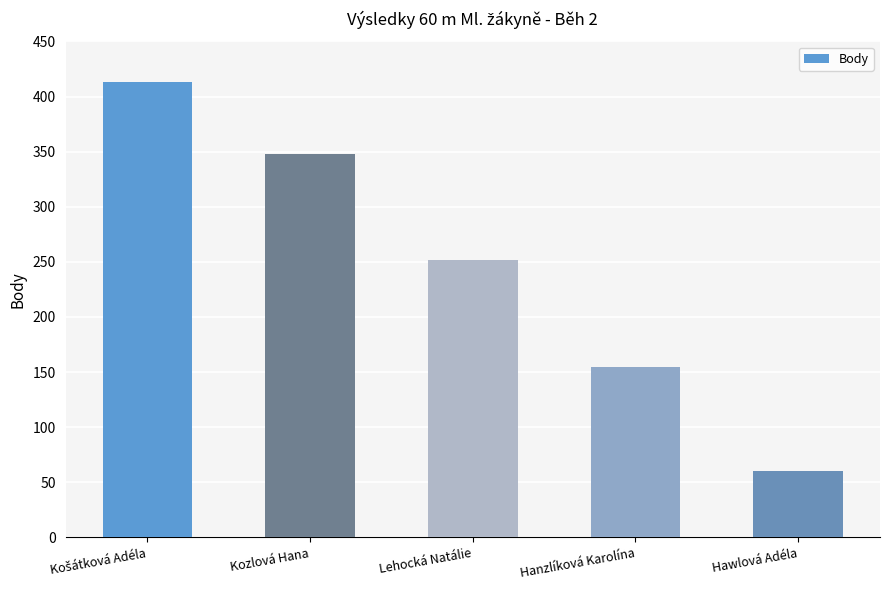

How many values are between 155 and 348?

3